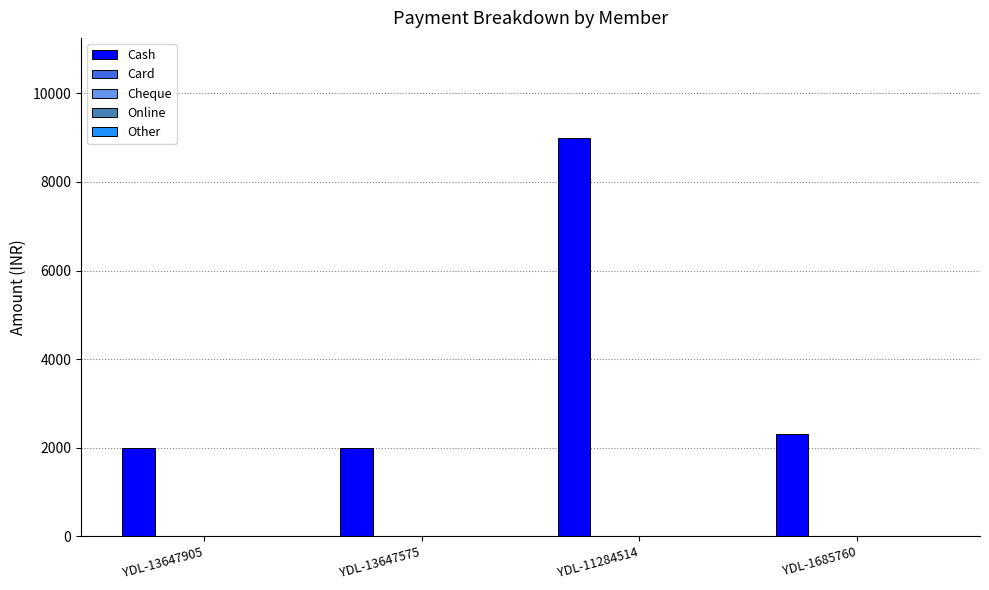

What is the average value?

3825